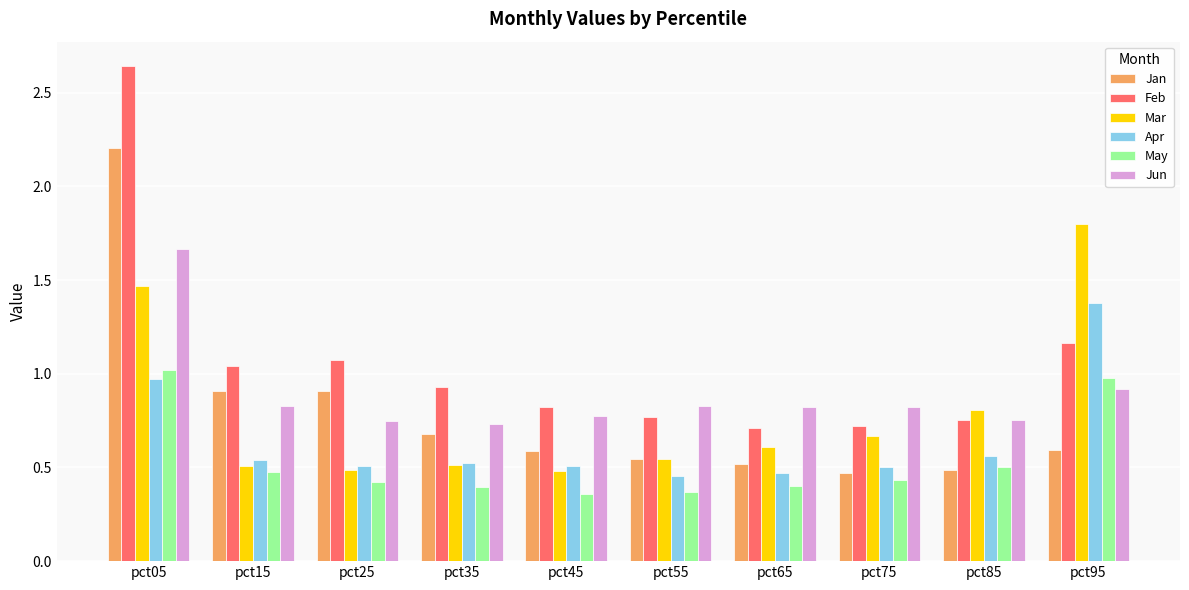

What is the difference between the Jun values at pct55 and pct25?

0.1